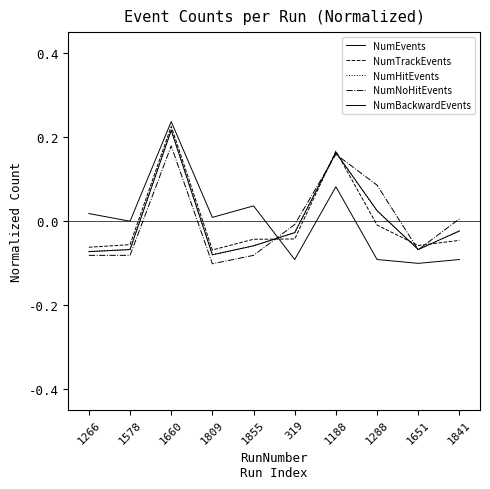

Is it true that NumEvents equals 0.0 at 1288?

False